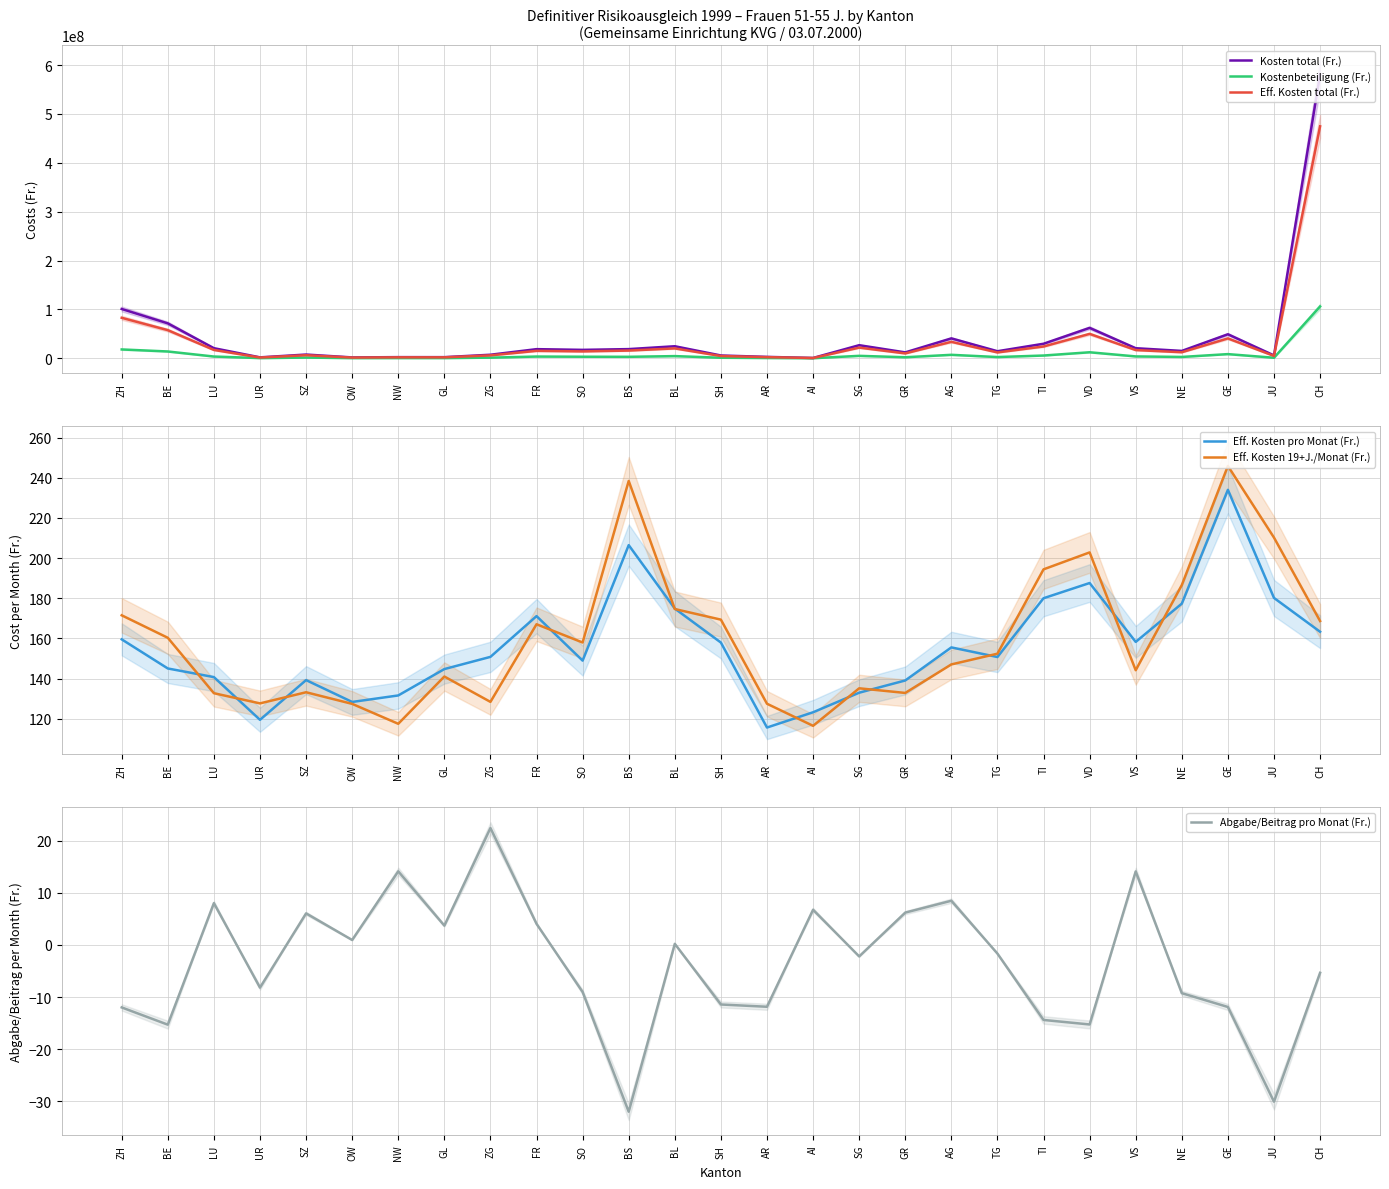

Which has a higher value, VS or GL?

VS